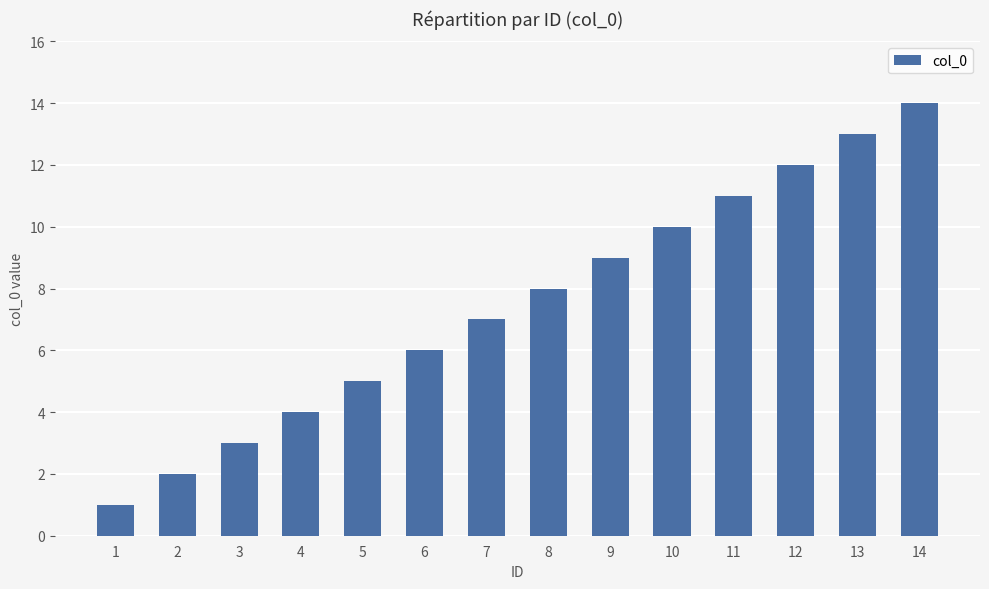

Rank the categories by value from lowest to highest.

1, 2, 3, 4, 5, 6, 7, 8, 9, 10, 11, 12, 13, 14